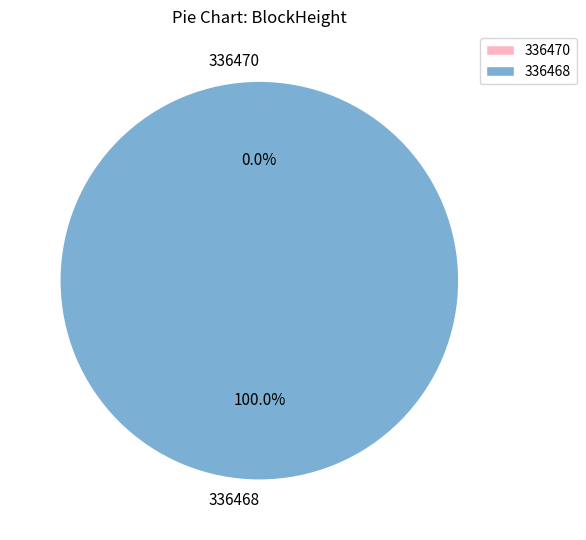

Is the sum of 336468 and 336470 greater than half?

Yes